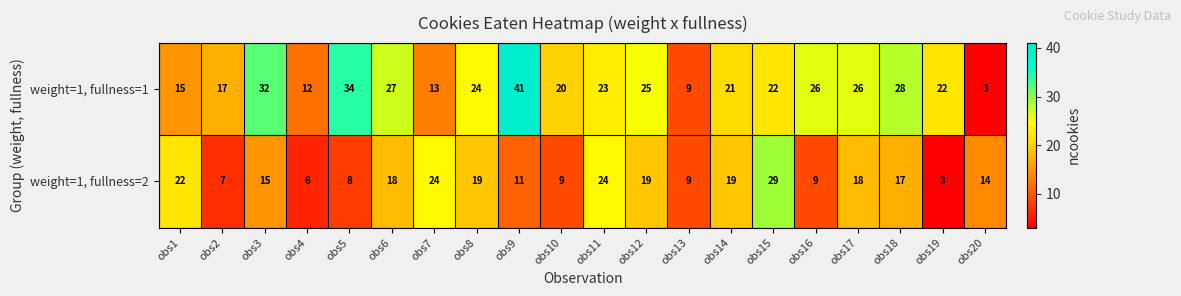

How many distinct data groups are displayed?

2